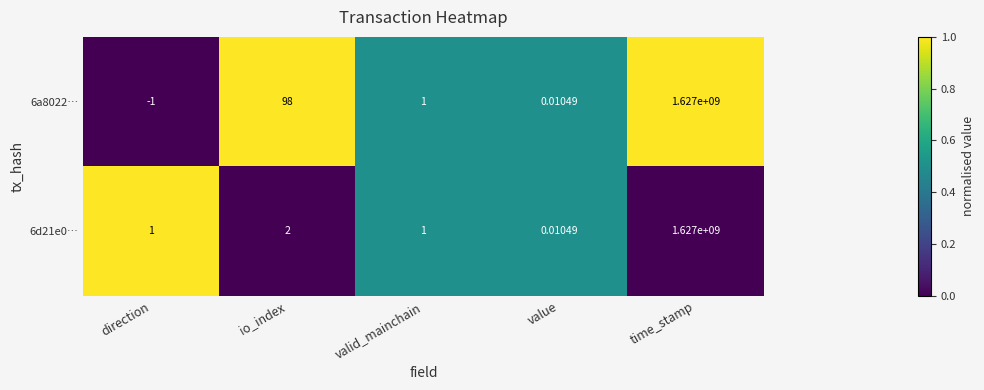

Is the value of 6a8022… at direction greater than the value of 6d21e0… at io_index?

No